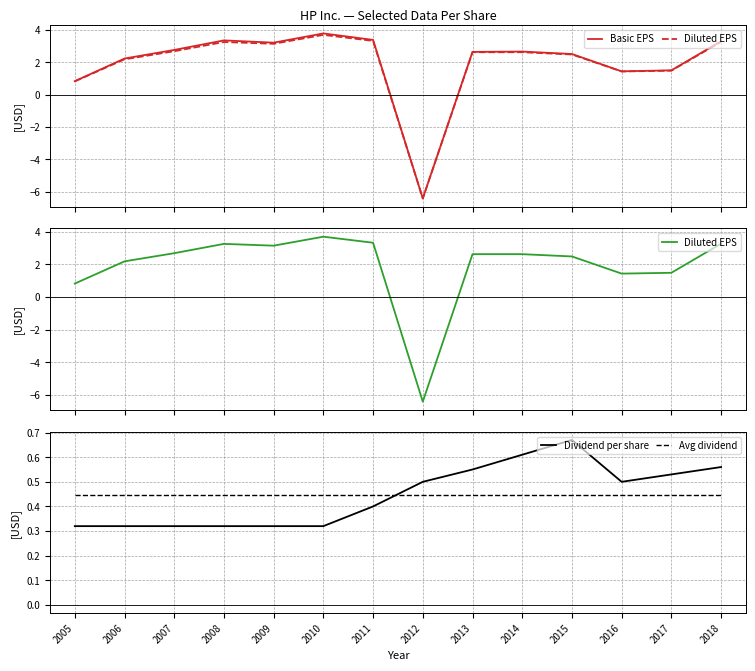

Count the number of data series in this chart.

4